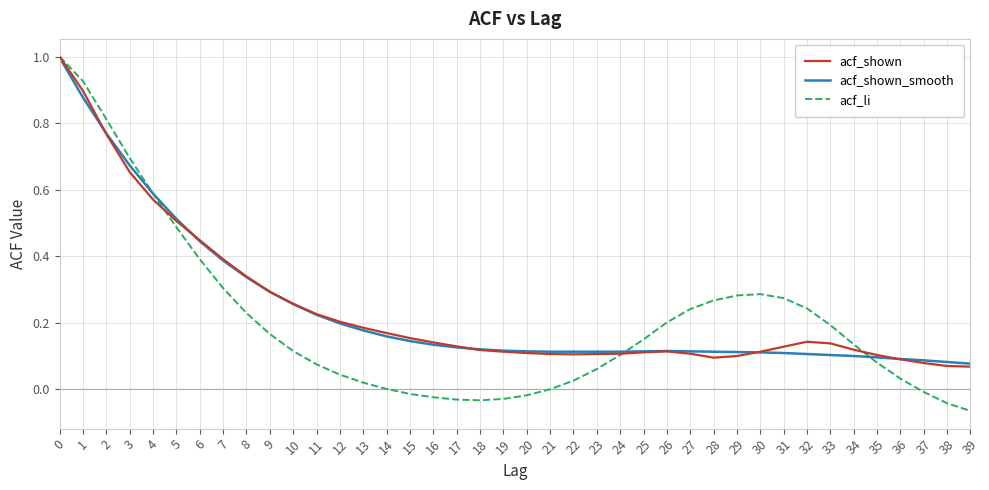

Between 8 and 20, which series saw the biggest shift?

acf_li